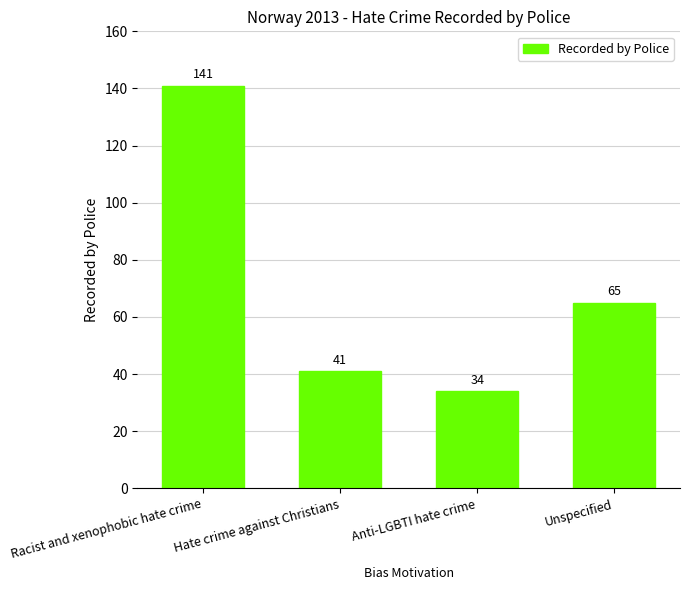

Approximately how many times larger is the value at Racist and xenophobic hate crime compared to Hate crime against Christians?

3.4